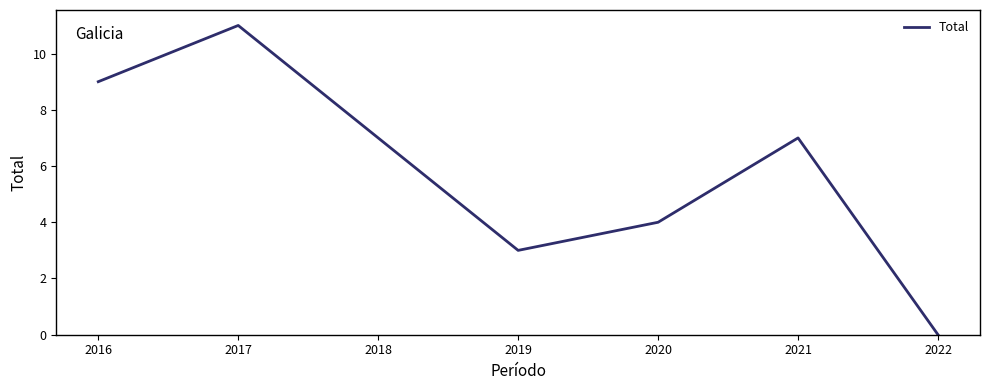

What is the sum of all values?

41